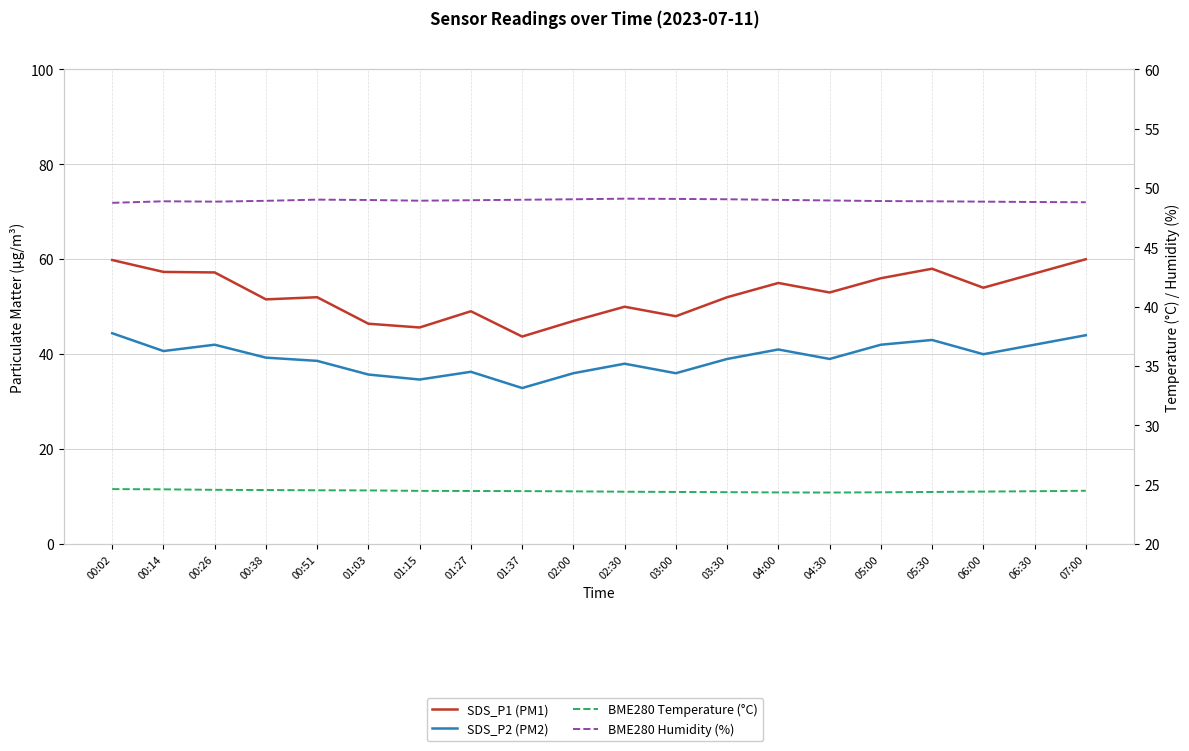

What is the difference between the SDS_P1 (PM1) values at 01:37 and 01:15?

1.9